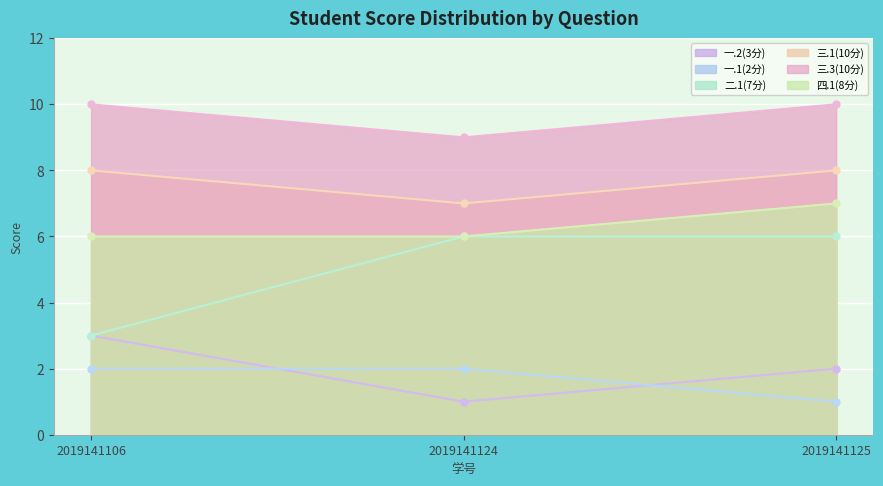

What is the minimum value shown in the chart?

1